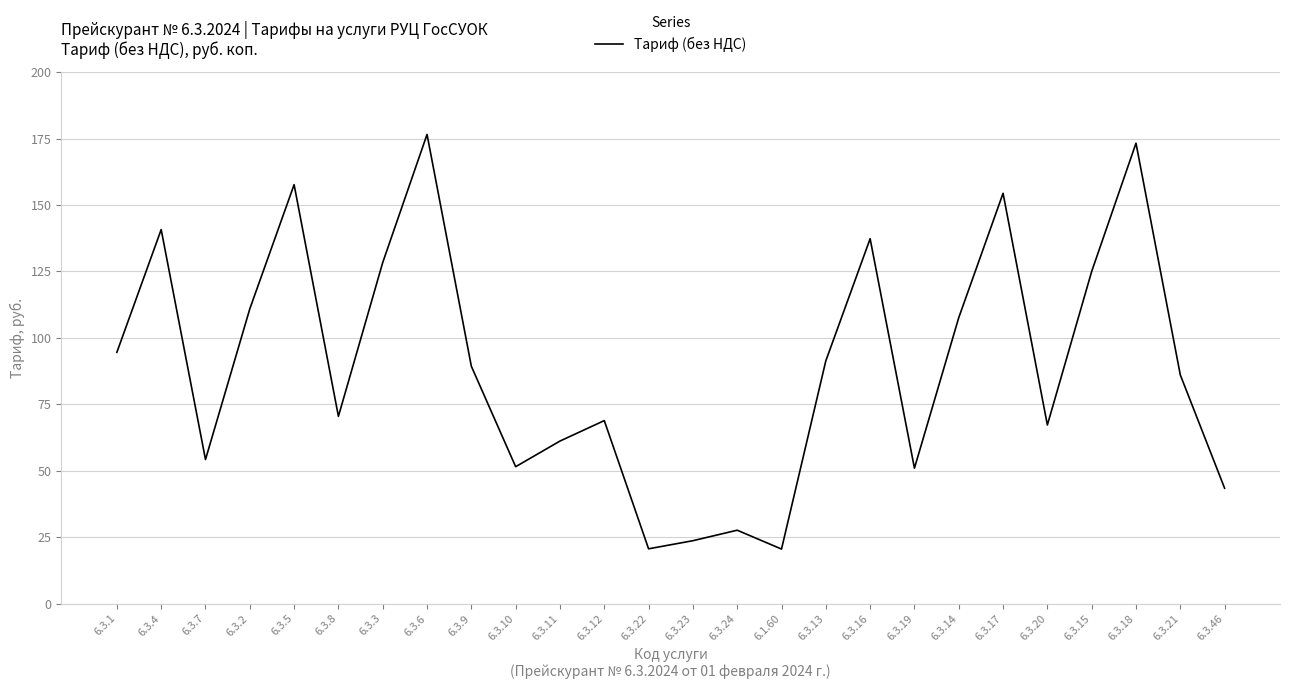

True or false: the data has more than 2 interior local peaks.

True